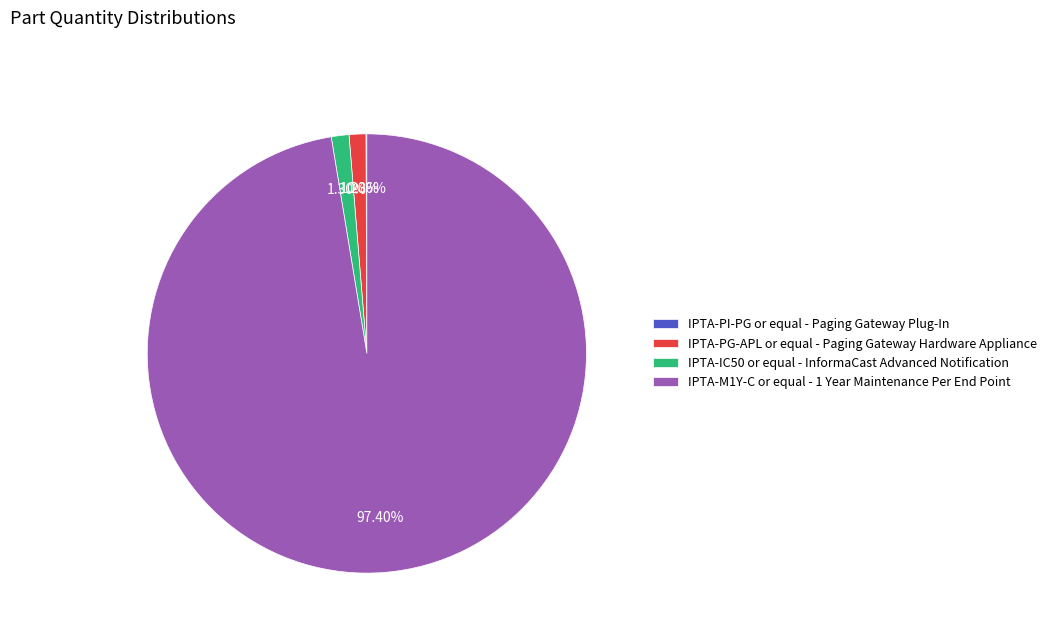

Which has a higher value, IPTA-M1Y-C or equal - 1 Year Maintenance Per End Point or IPTA-PG-APL or equal - Paging Gateway Hardware Appliance?

IPTA-M1Y-C or equal - 1 Year Maintenance Per End Point